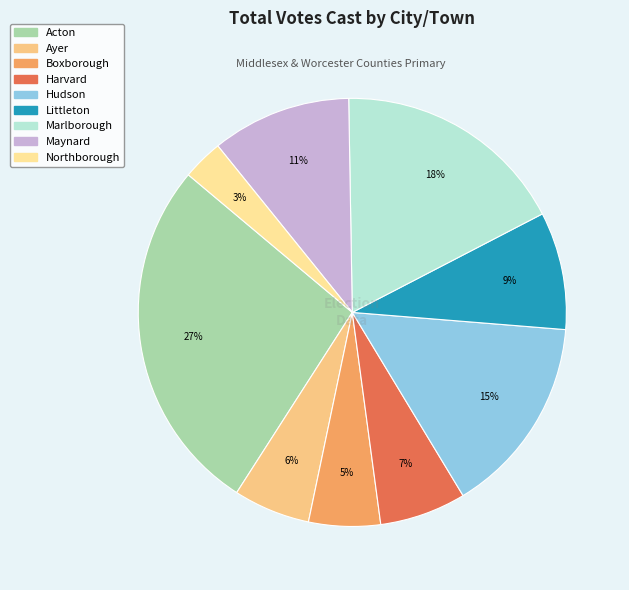

Is there a majority slice in this chart?

No